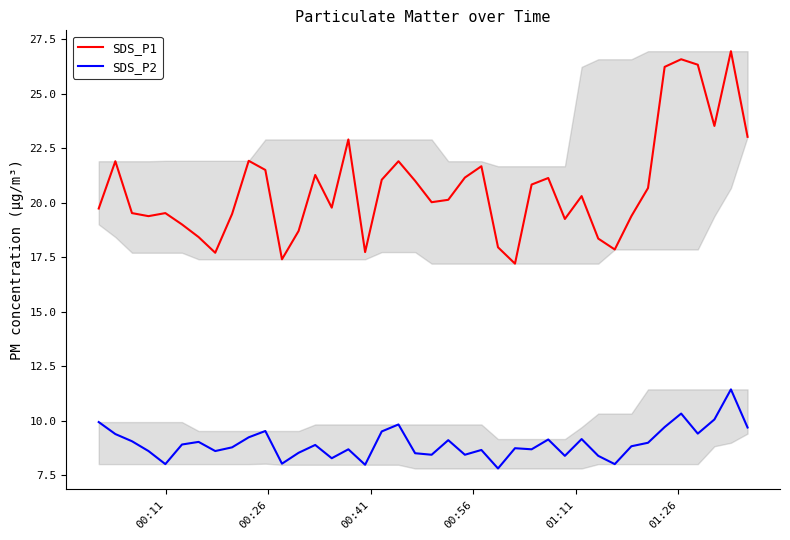

True or false: SDS_P2 and SDS_P1 intersect in this chart.

False